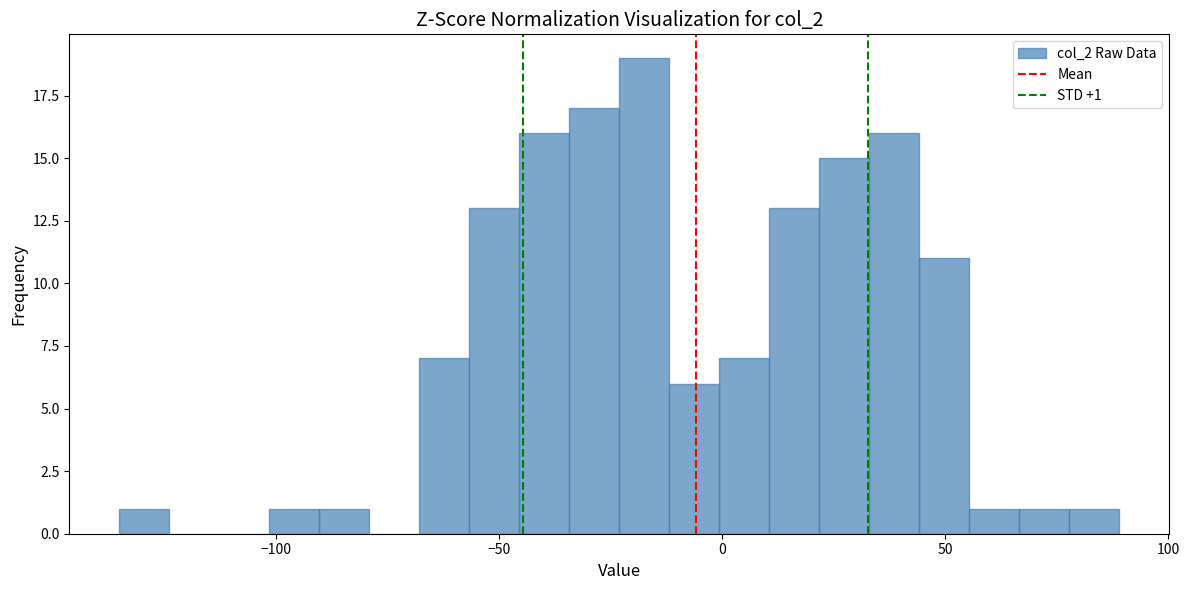

Read against the x-axis, roughly where is the centre of the tallest bar?

-15